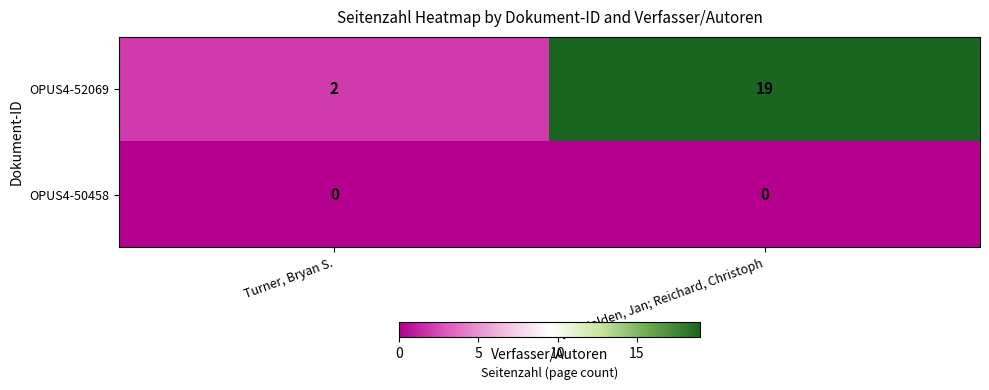

Which series has the largest total across all categories?

OPUS4-52069